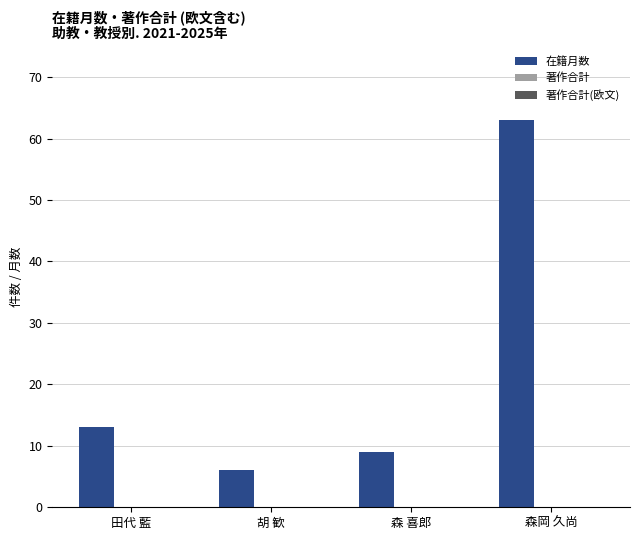

How many bars are there in total?

4